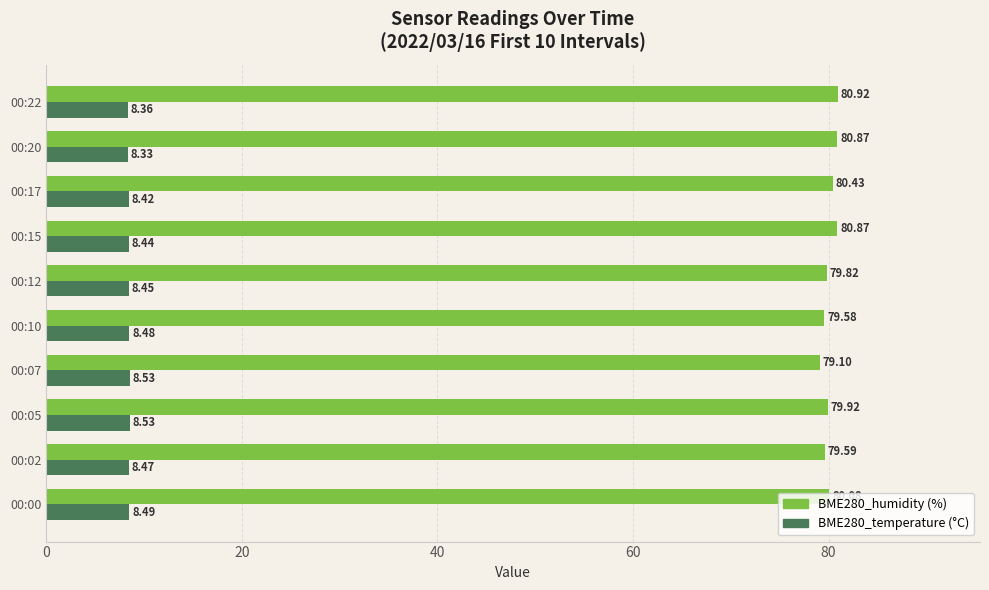

Rank the series at 00:05 from highest to lowest value.

BME280_humidity (%), BME280_temperature (°C)